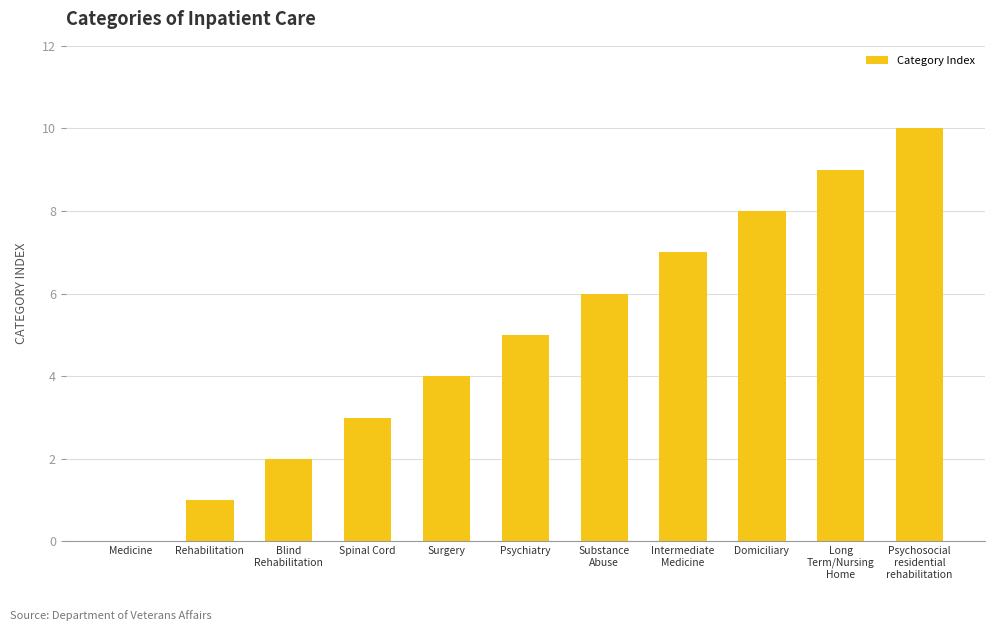

Are the bars grouped side by side (vs. stacked)?

No